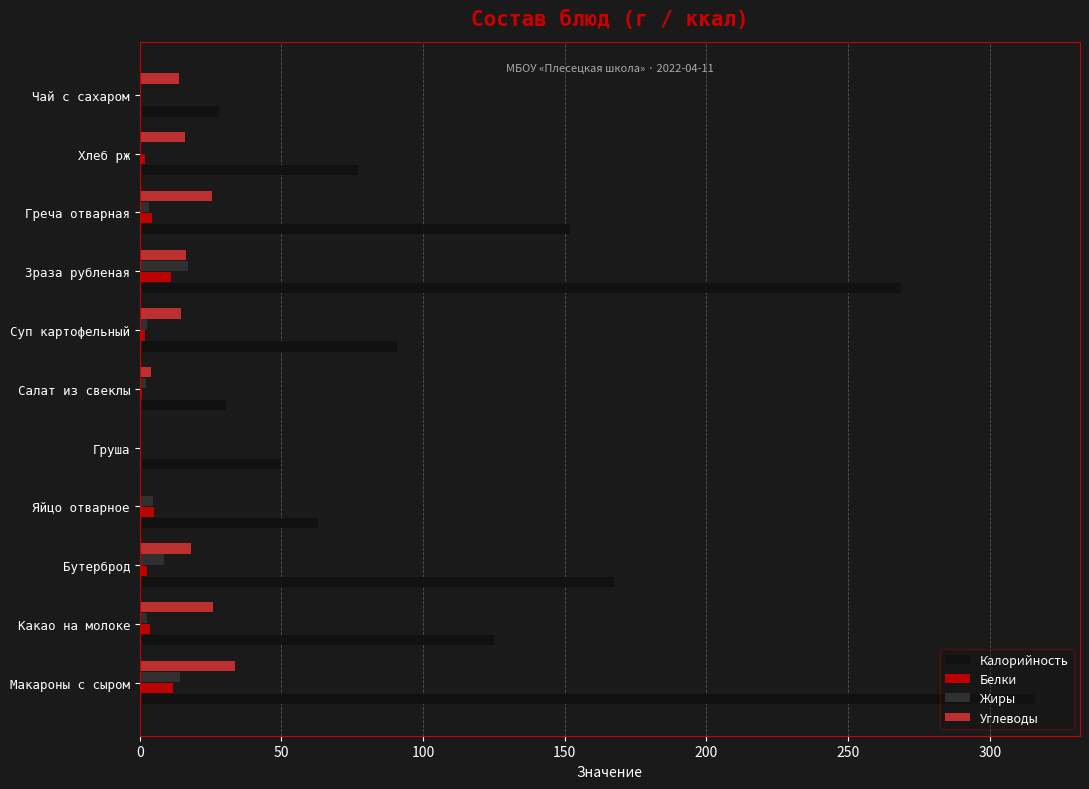

Between Яйцо отварное and Салат из свеклы, which series saw the biggest shift?

Калорийность